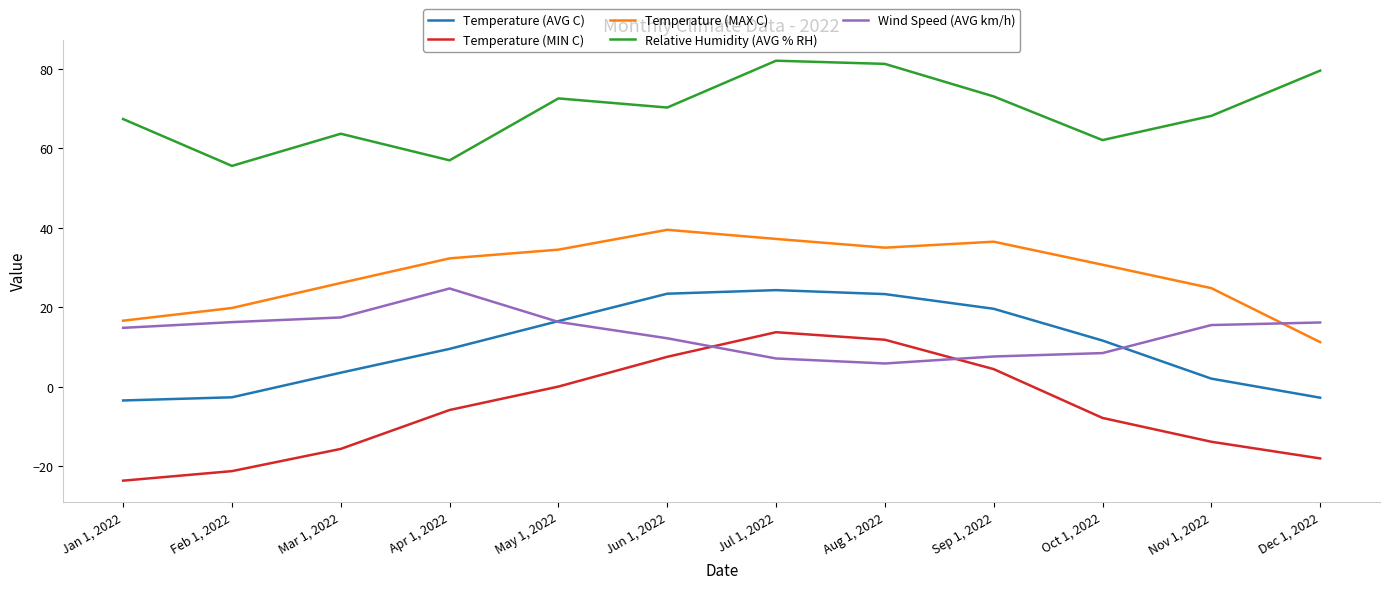

What position from the left is Sep 1, 2022?

9